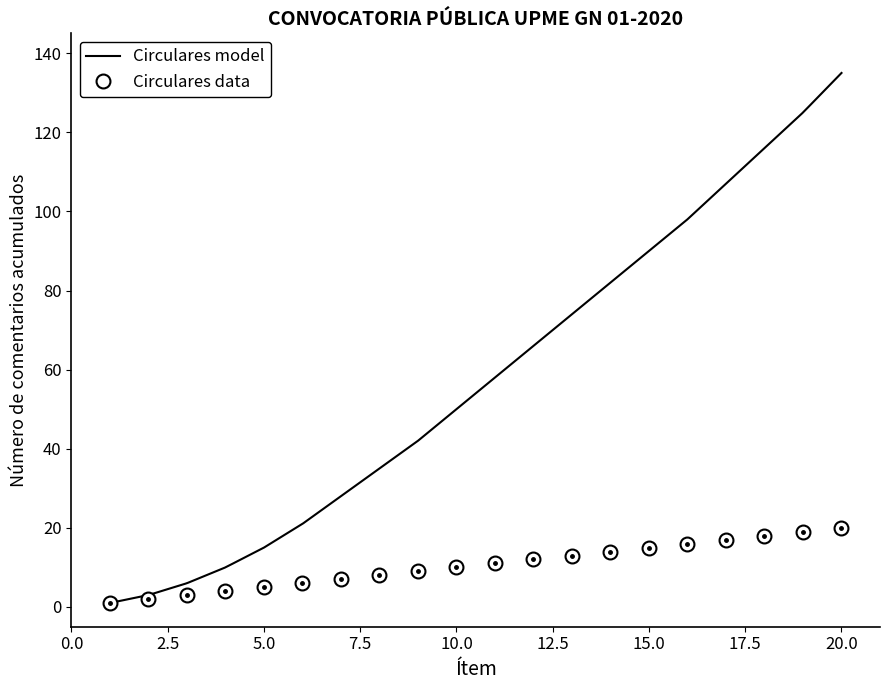

The Circulares data series shows 10 at 10.0. True or false?

True